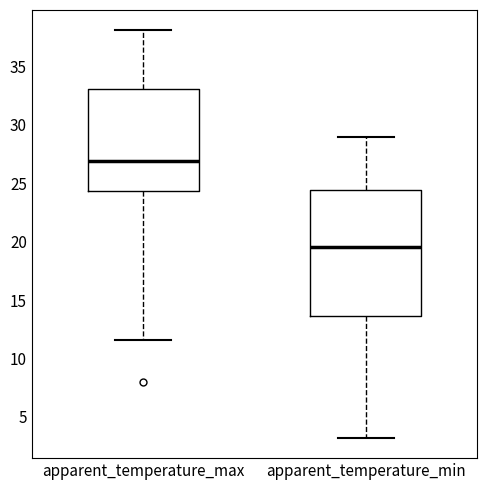

Which box's median line is the lowest?

apparent_temperature_min